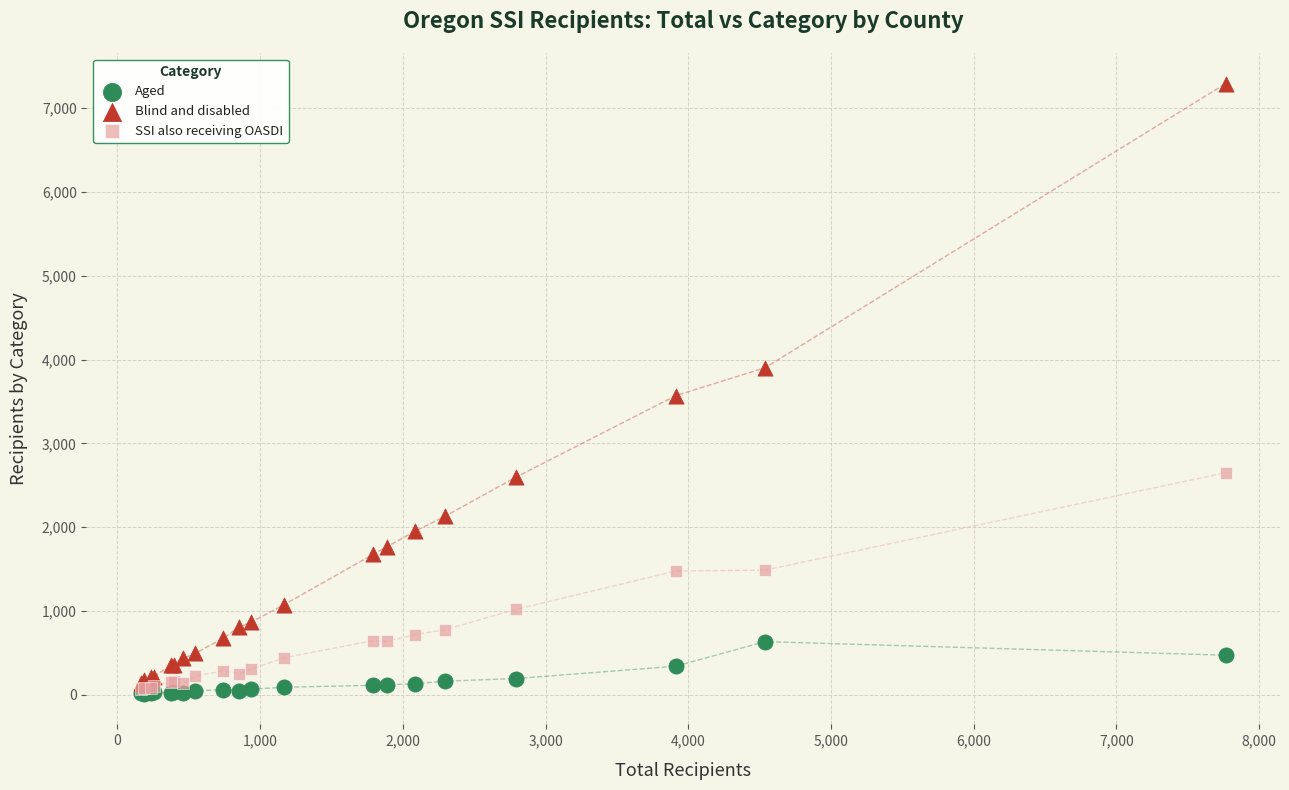

Which series has the widest spread of Y values?

Blind and disabled